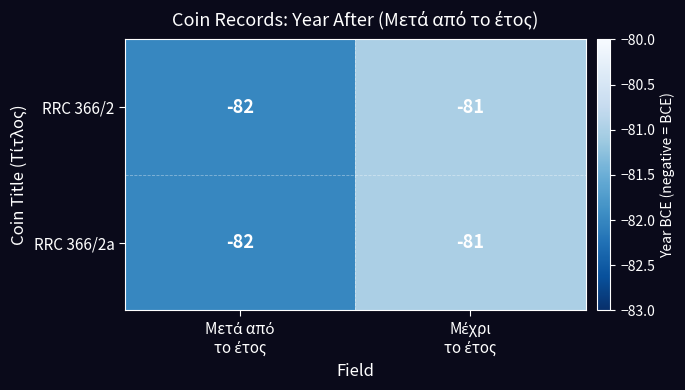

What is the sum of all RRC 366/2a values?

-163